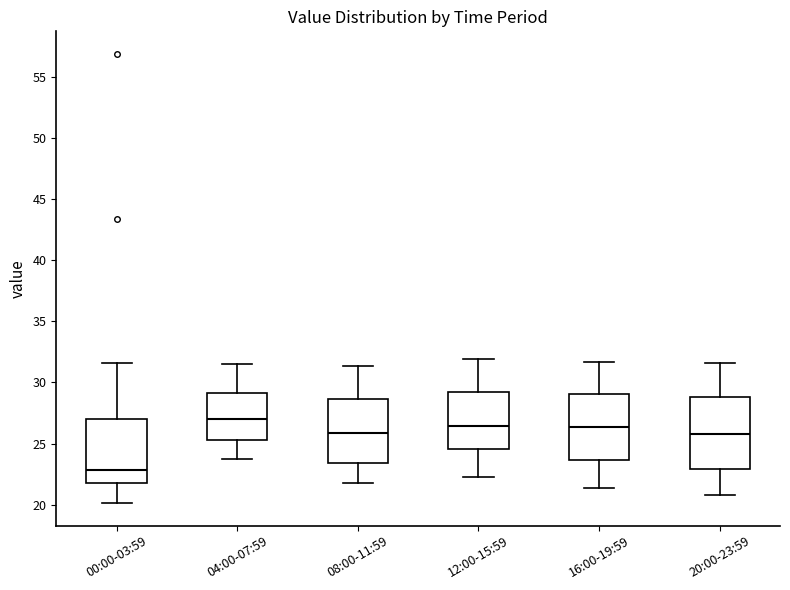

Reading left to right, read every box against the y-axis: the position of its median line, the range the box covers, and the ends of its whiskers. The values are not printed on the chart, so give them approximately, as read against the axis.

00:00-03:59: median 23.0, box 22.0 to 27.0, whiskers 20.0 to 31.5
04:00-07:59: median 27.0, box 25.5 to 29.0, whiskers 23.5 to 31.5
08:00-11:59: median 26.0, box 23.5 to 28.5, whiskers 22.0 to 31.5
12:00-15:59: median 26.5, box 24.5 to 29.0, whiskers 22.5 to 32.0
16:00-19:59: median 26.5, box 23.5 to 29.0, whiskers 21.5 to 31.5
20:00-23:59: median 26.0, box 23.0 to 29.0, whiskers 21.0 to 31.5